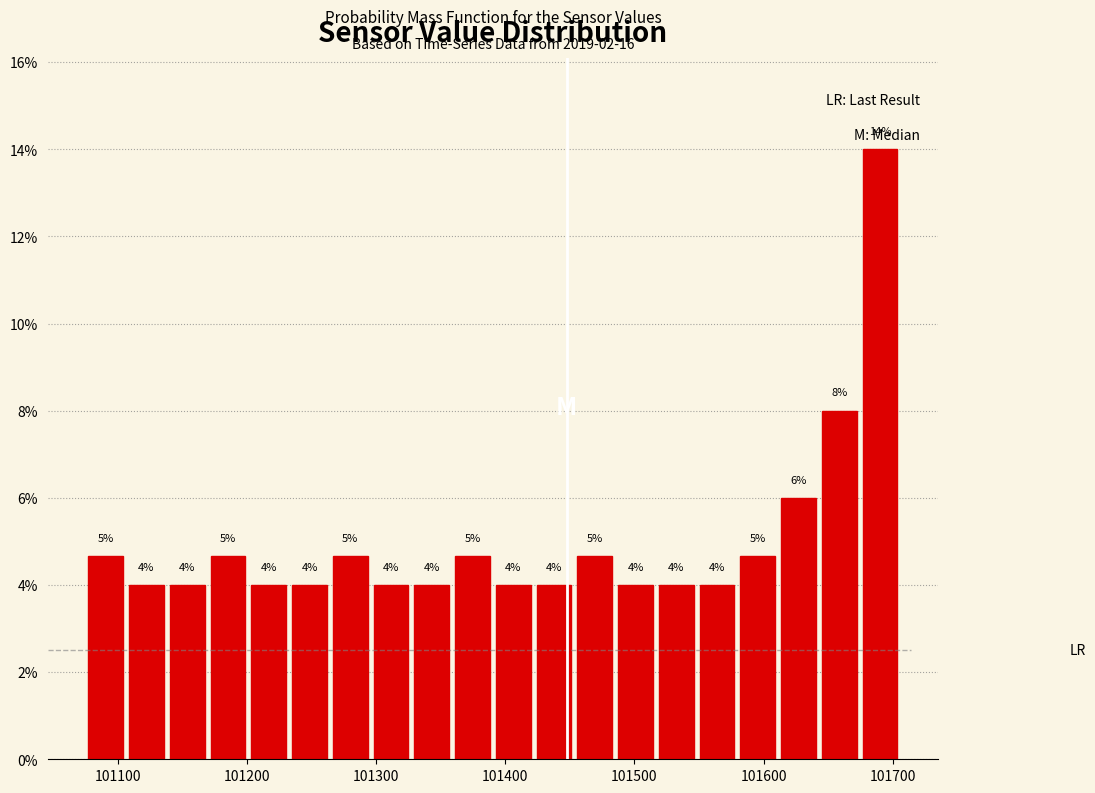

Around what value on the x-axis is the tallest bar? Give the approximate position of its centre, as read against the axis.

101690